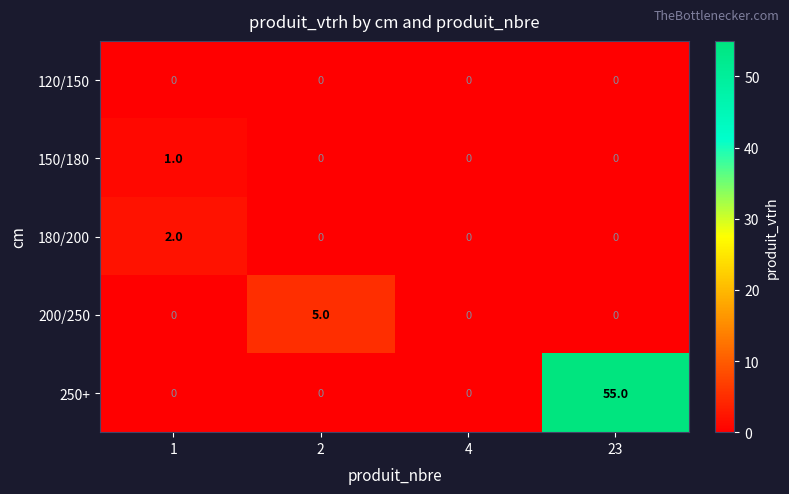

What is the difference between the highest and lowest values at 2?

5